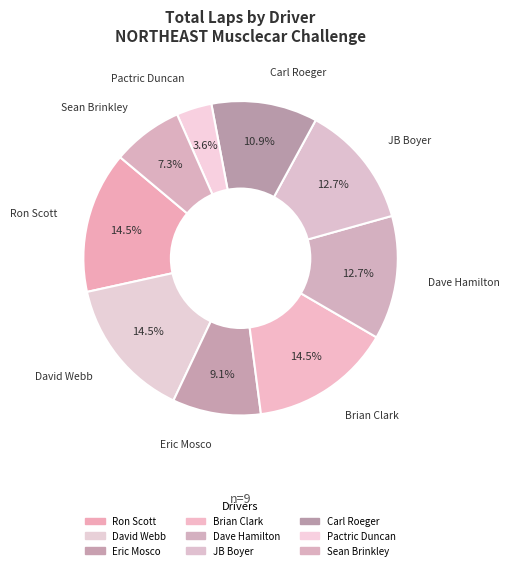

True or false: Pactric Duncan accounts for 4% of the total.

True